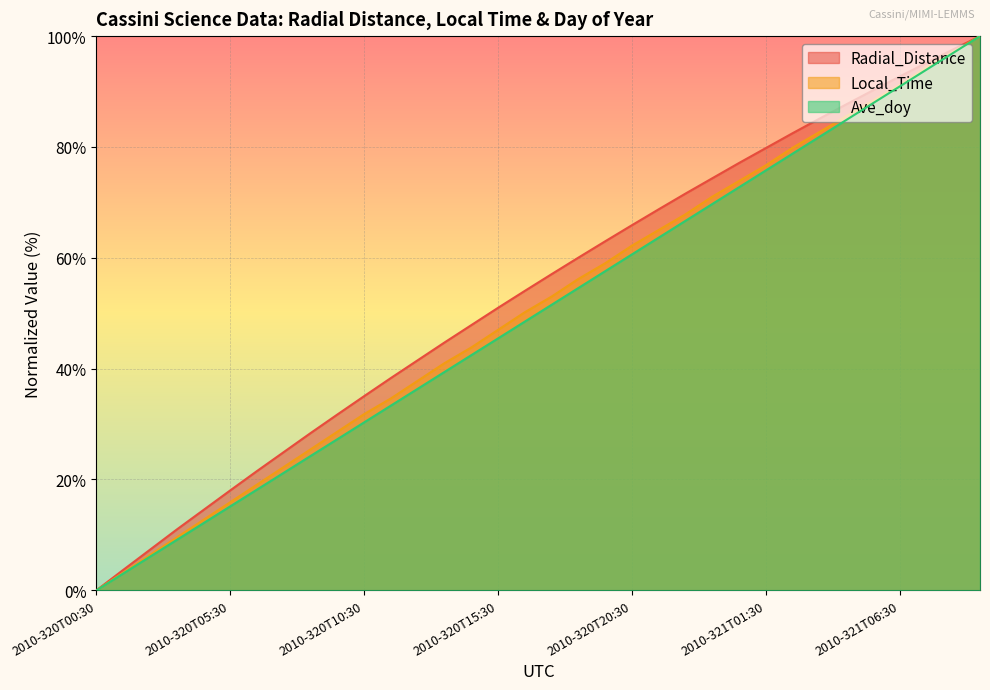

What is the value of the Ave_doy point at the 2nd from the left?

3.0